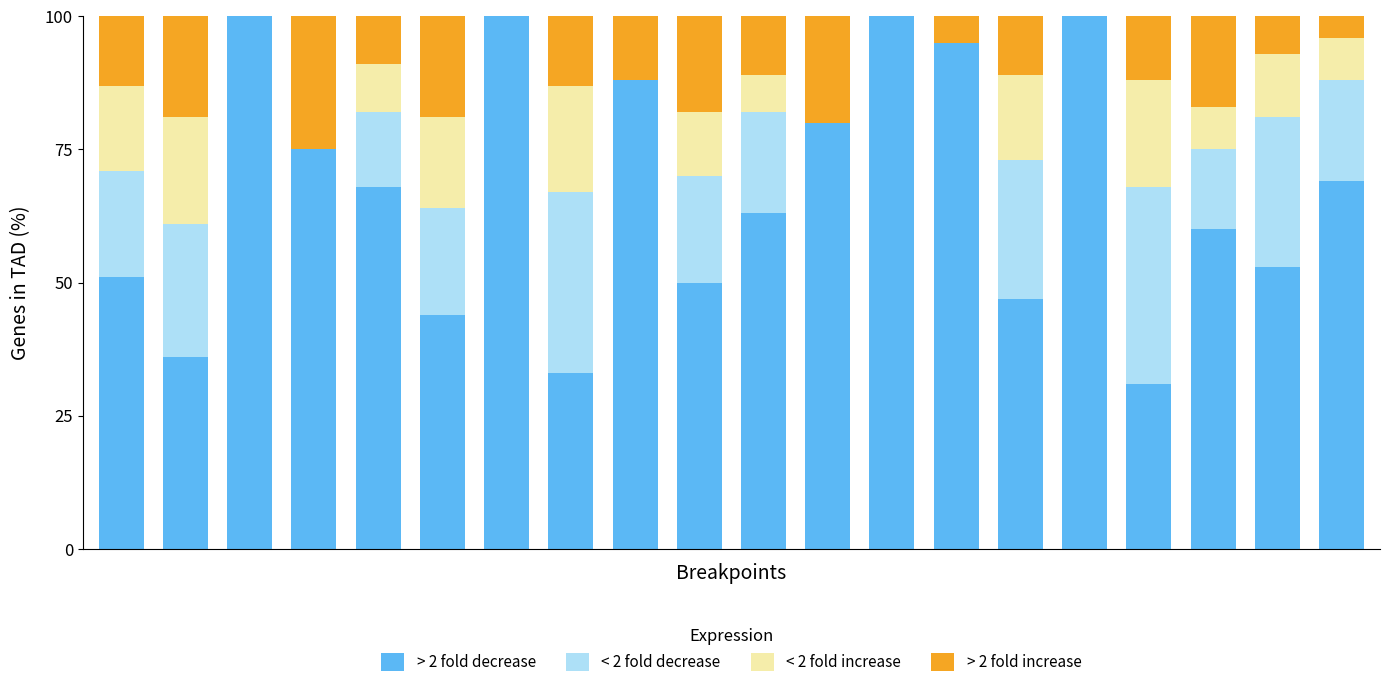

What is the highest value of the > 2 fold decrease series?

100